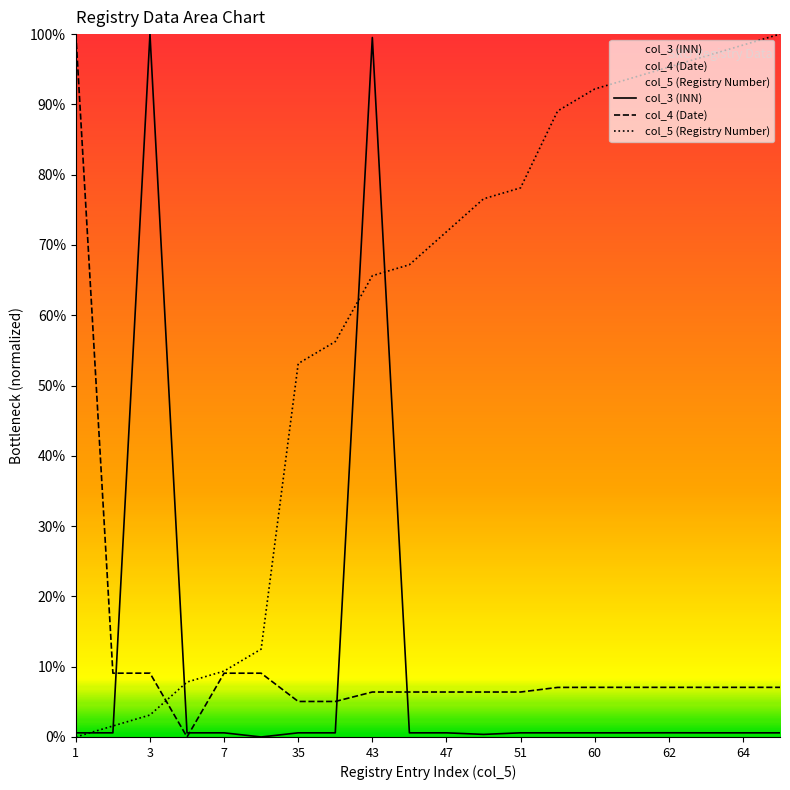

Which series has the largest total across all categories?

col_5 (Registry Number)